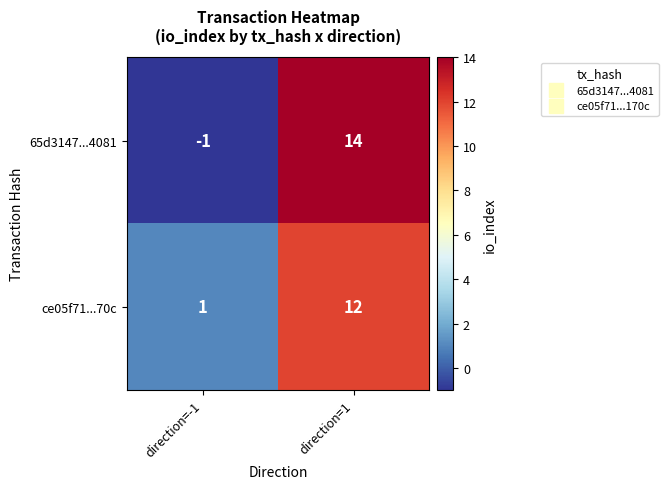

What is the sum of the ce05f71...70c values at direction=1 and direction=-1?

13